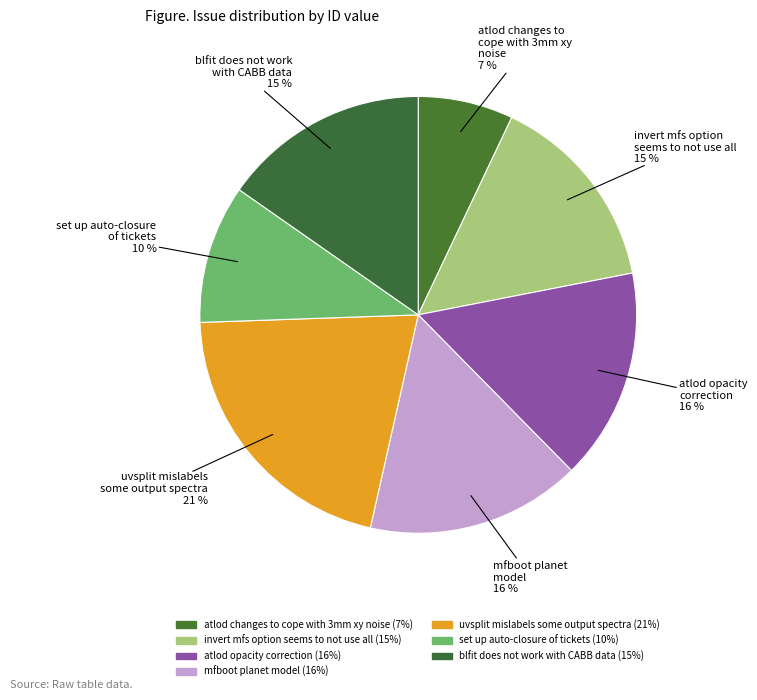

How many slices are in this pie chart?

7